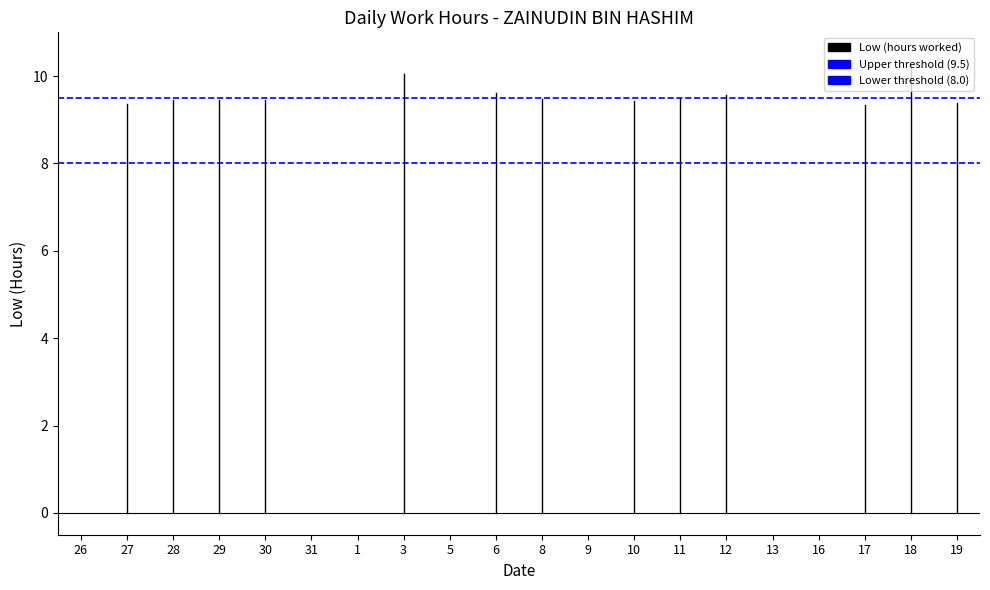

Which series has the largest total across all categories?

Upper threshold (9.5)